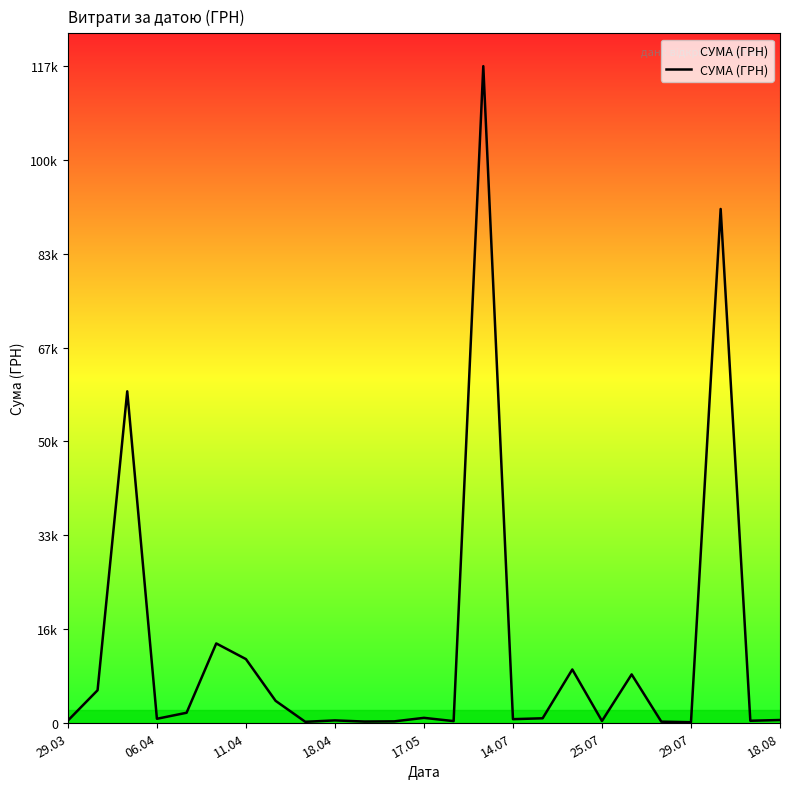

Does the chart have visible grid lines?

No